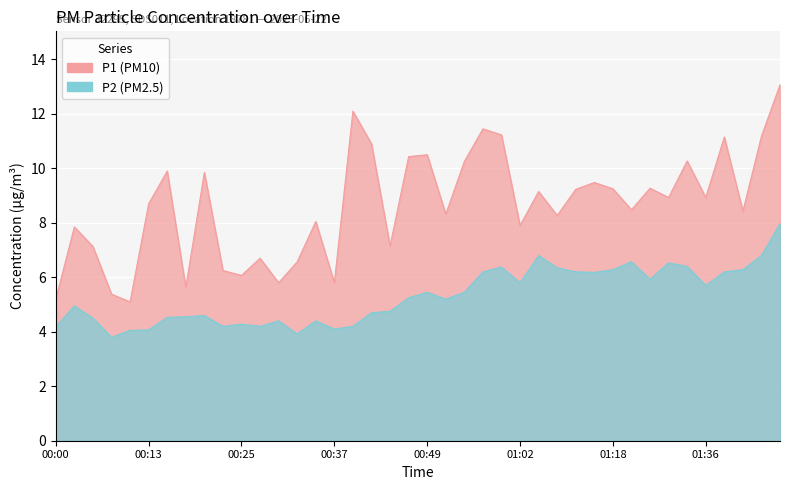

In P2, how many points are higher than both neighbors (excluding endpoints)?

10